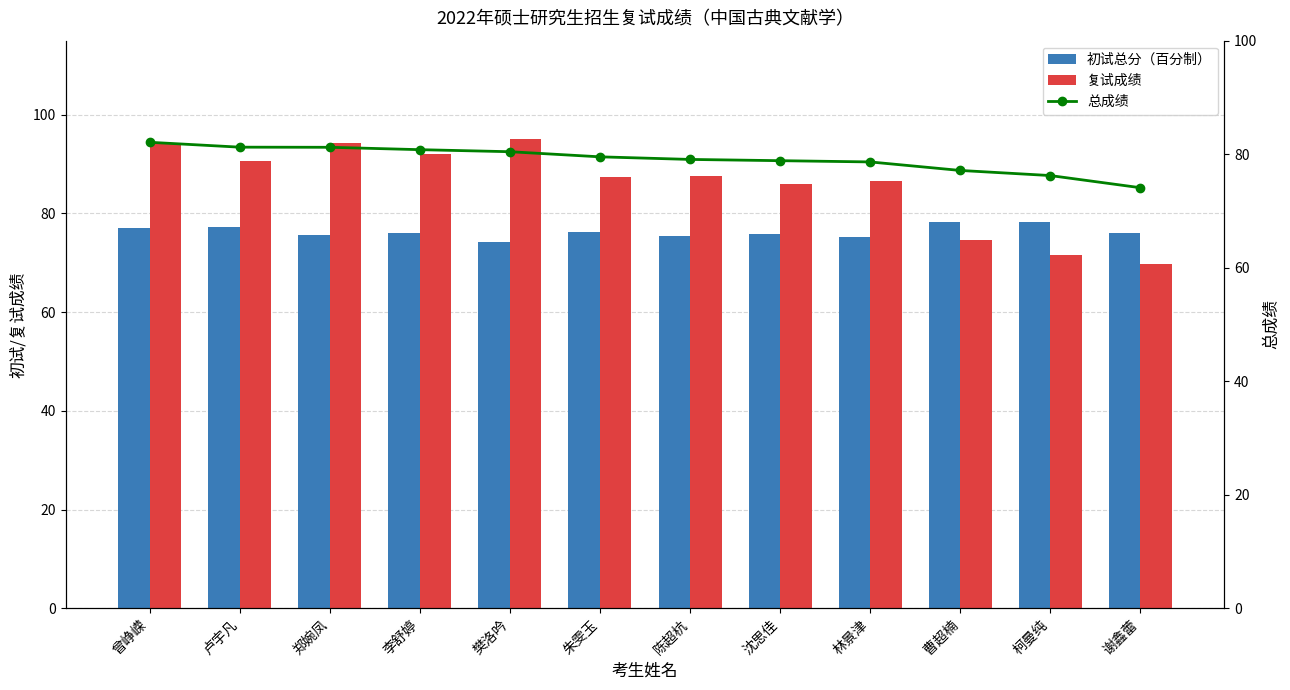

Reading right to left, extract all data points from this chart.

初试总分（百分制）: 76.0	78.2	78.2	75.2	75.8	75.4	76.2	74.2	76.0	75.6	77.2	77.0
复试成绩: 69.7	71.7	74.7	86.7	86.0	87.7	87.3	95.0	92.0	94.3	90.7	94.0
总成绩: 74.1	76.2	77.1	78.6	78.9	79.1	79.5	80.4	80.8	81.2	81.2	82.1